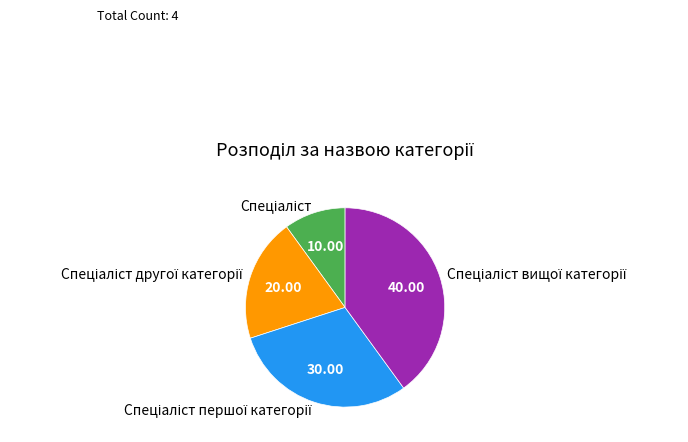

Is there a majority slice in this chart?

No